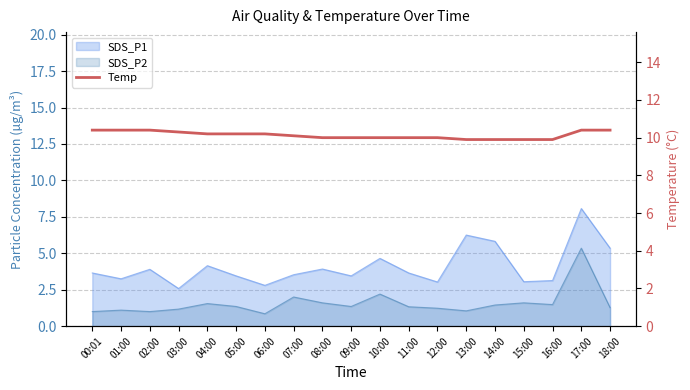

How many values are between 10 and 11?

15